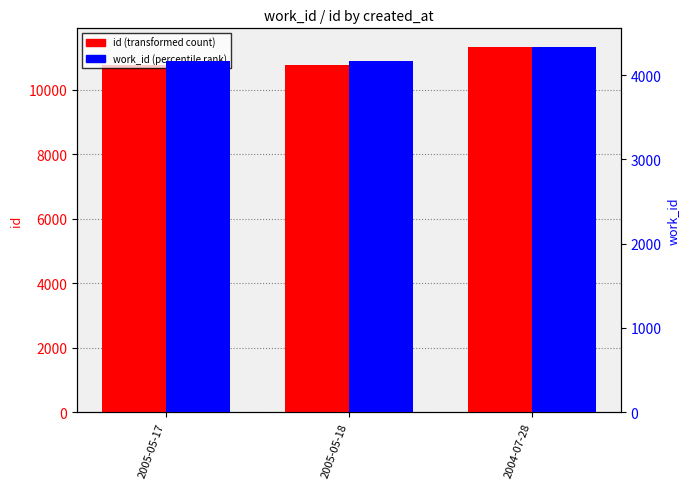

List the series in order of their overall mean, highest first.

id, work_id